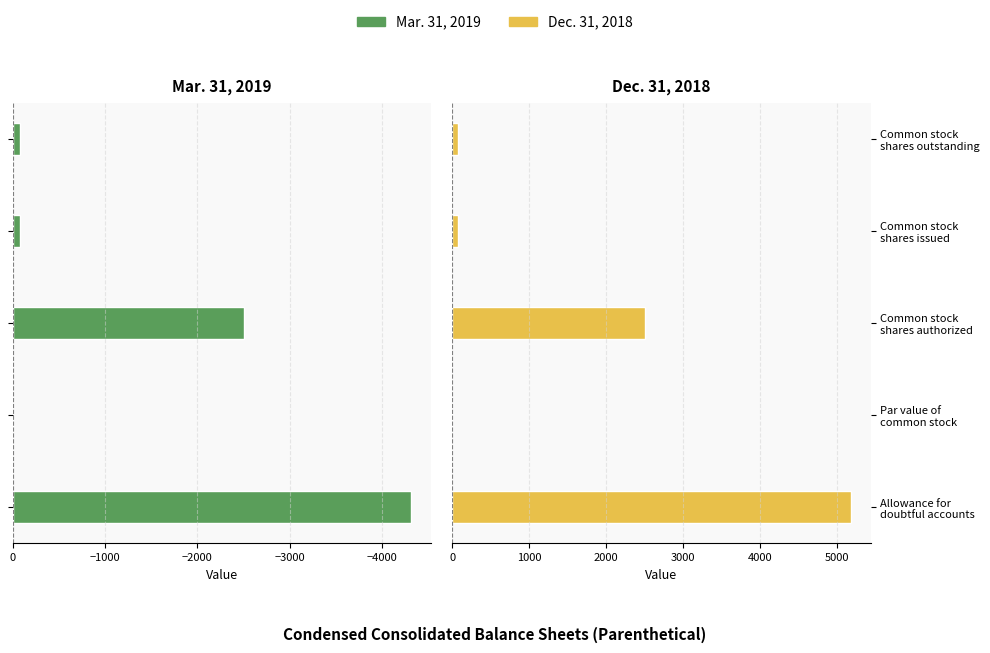

Are the bars grouped side by side (vs. stacked)?

Yes